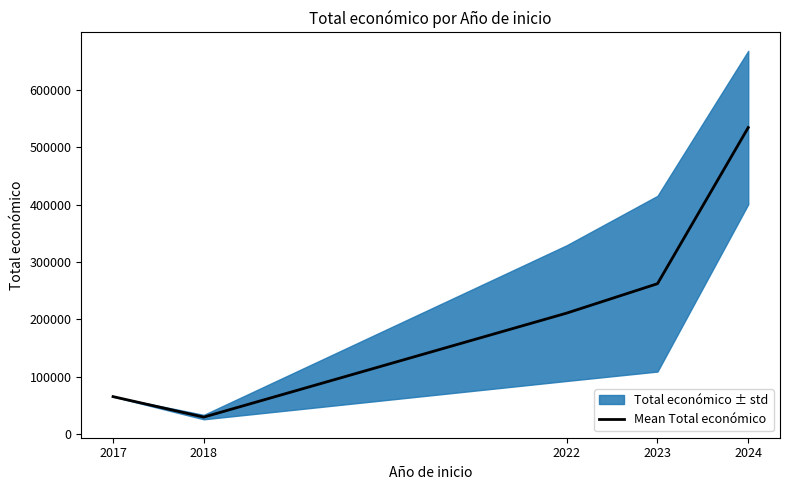

Approximately how many times larger is the value at 2018 compared to 2023?

0.1